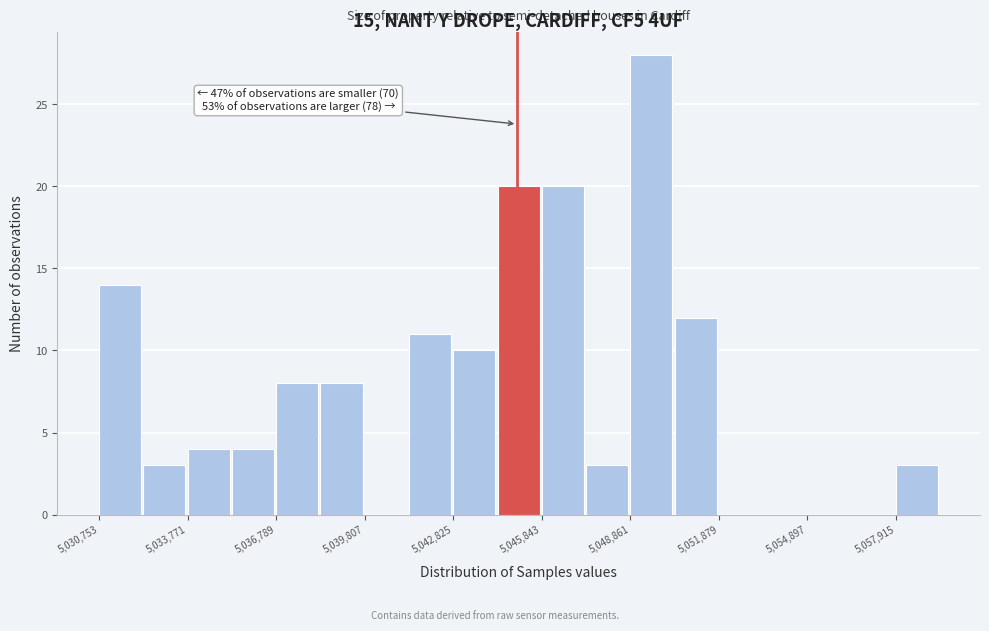

Read against the x-axis, roughly where is the centre of the tallest bar?

5049500